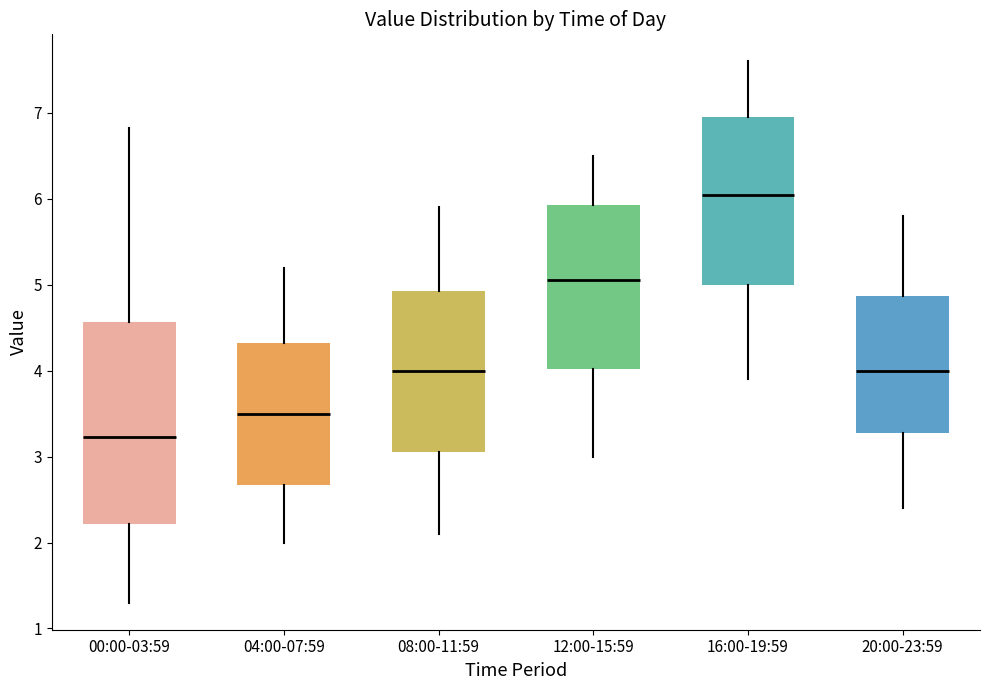

Comparing the boxes themselves (not the whiskers), which one is the tallest?

00:00-03:59